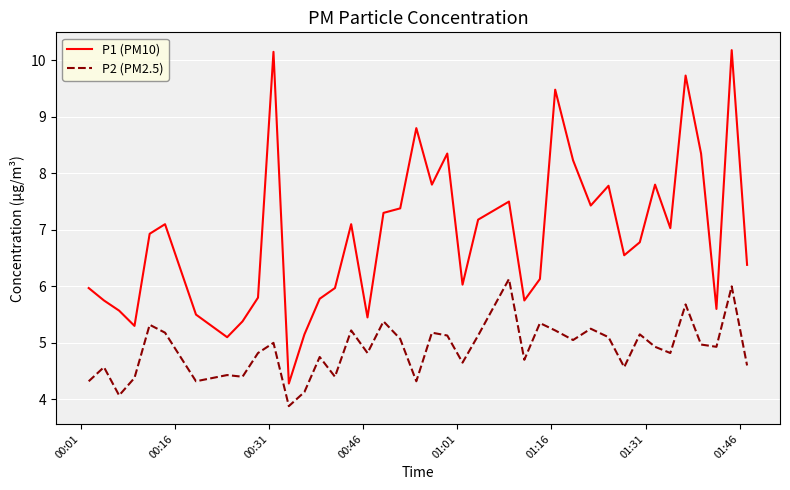

True or false: P2 (PM2.5) and P1 (PM10) cross at least once.

False